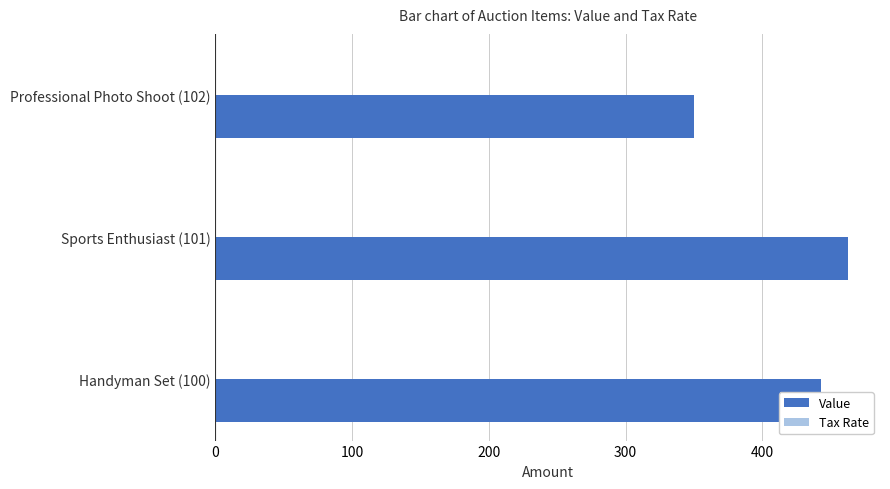

Which series has the largest total across all categories?

Value